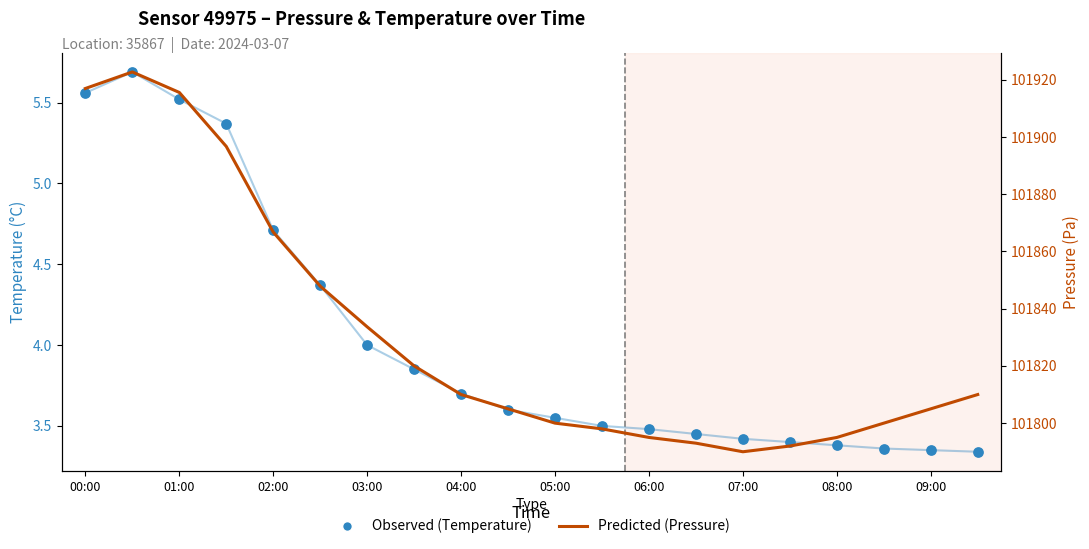

Which series has the largest Y range (max minus min)?

Pressure (Predicted)